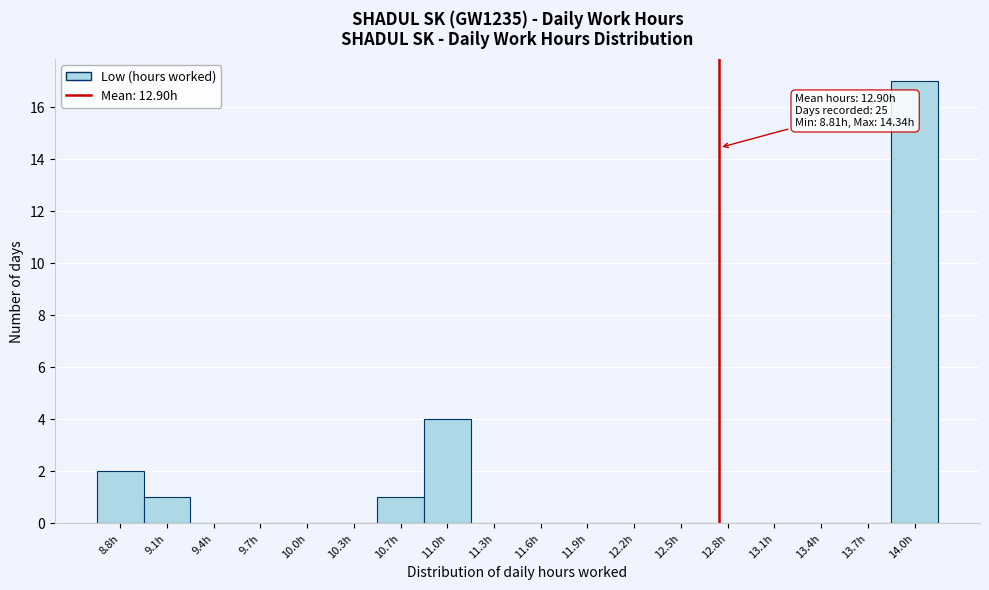

Reading left to right, what are all the values shown in this chart?

8.8h=2	9.1h=1	9.4h=0	9.7h=0	10.0h=0	10.3h=0	10.7h=1	11.0h=4	11.3h=0	11.6h=0	11.9h=0	12.2h=0	12.5h=0	12.8h=0	13.1h=0	13.4h=0	13.7h=0	14.0h=17